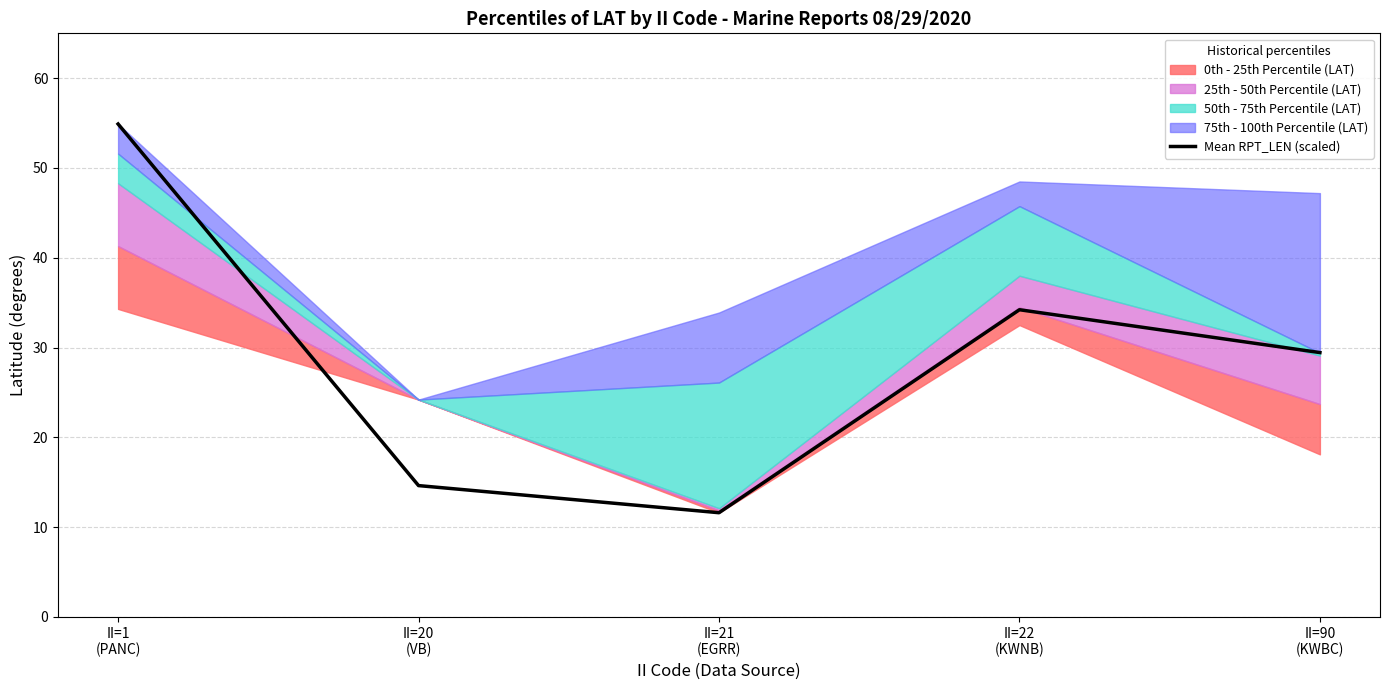

Reading left to right, what are all the values shown in this chart?

54.9	14.6	11.6	34.2	29.4